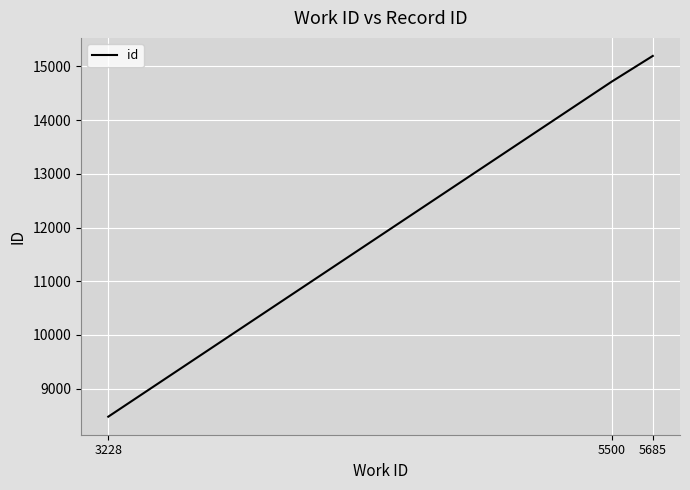

What is the change in value from 3228 to 5500?

+6241